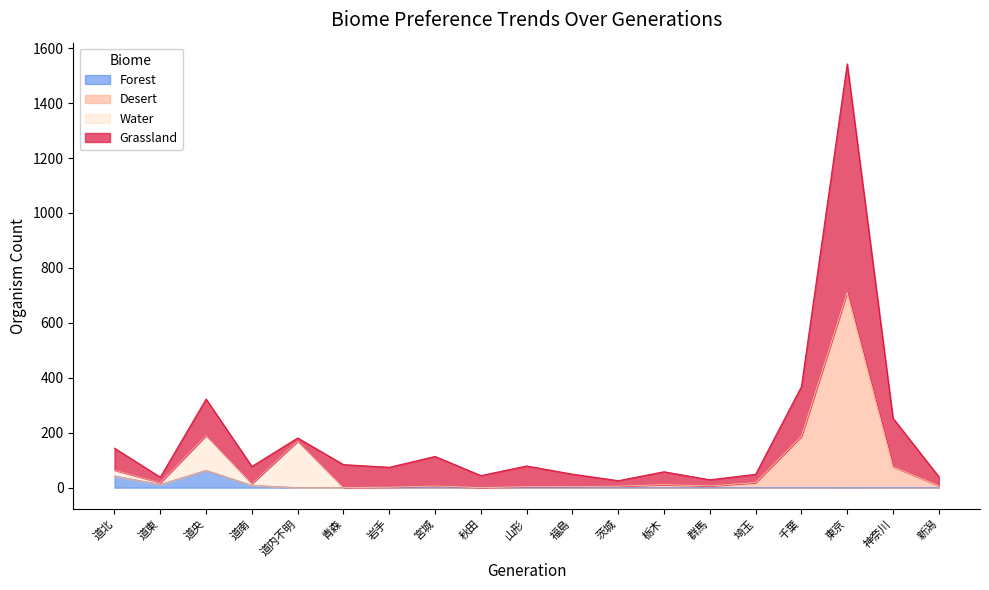

Which category has the lowest value in the Grassland series?

茨城